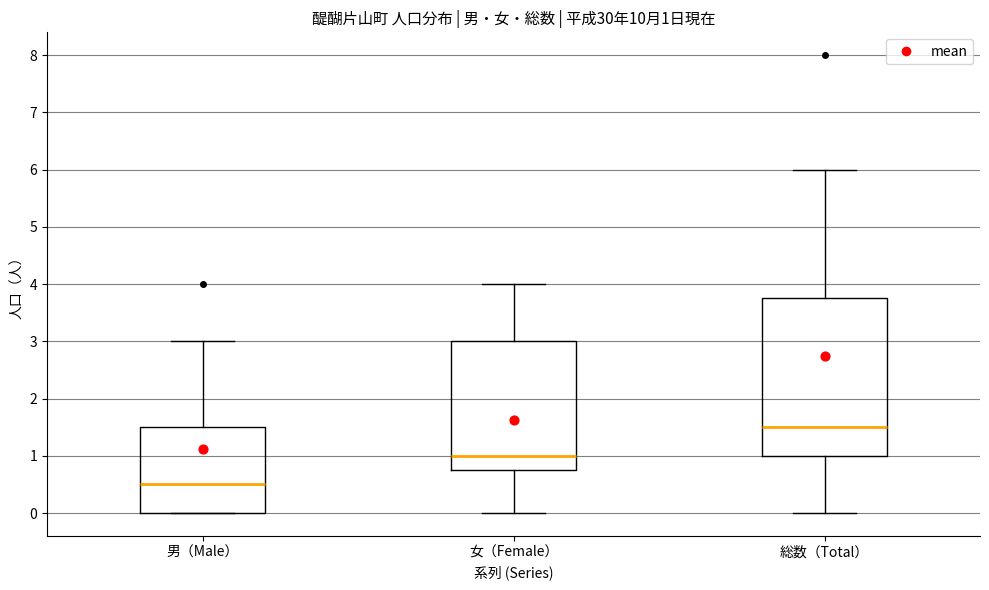

Which box is the tallest, from its lower edge to its upper edge?

総数（Total）